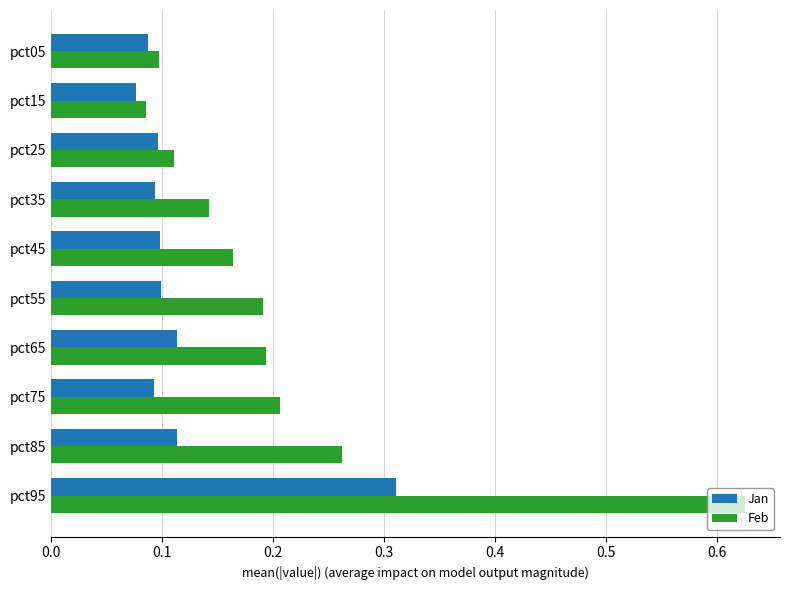

Is the value of Feb at pct75 greater than the value of Jan at pct65?

Yes